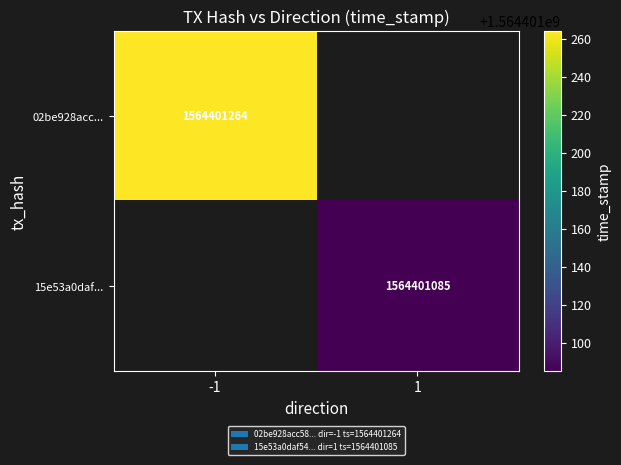

Reading right to left, extract all data points from this chart.

02be928acc58a1d0f1e5301c1cc30d5266e916a: time_stamp=1564401264	direction=-1
15e53a0daf54c777d6b1b9aab7a3b179a043926: time_stamp=1564401085	direction=1